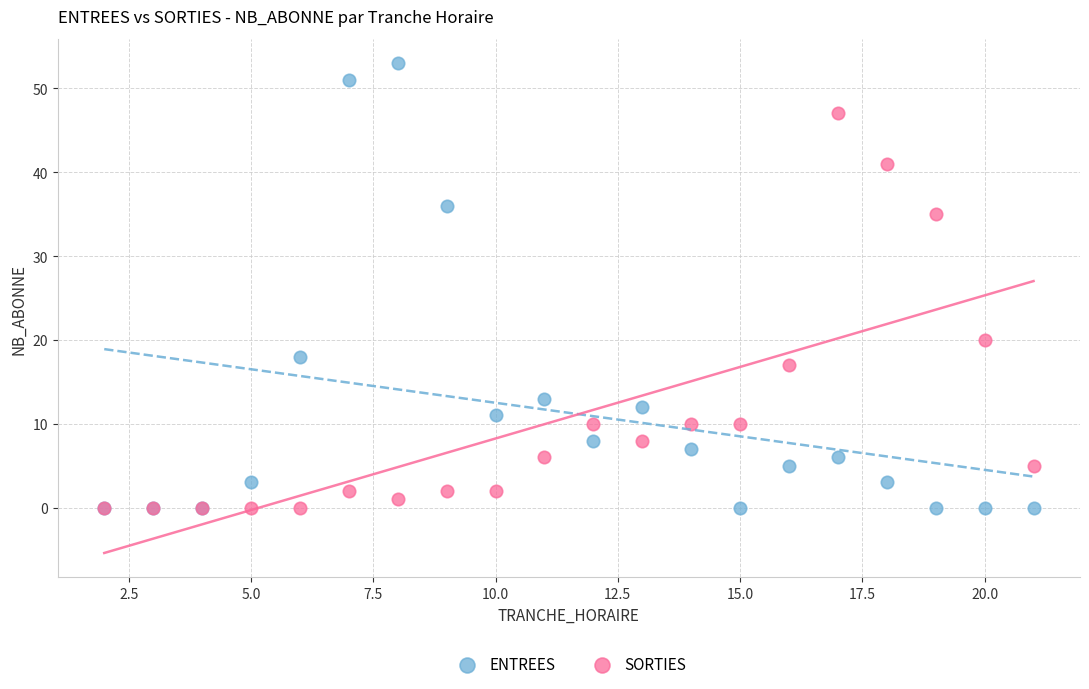

In the SORTIES series, what Y value is closest to 23?

20